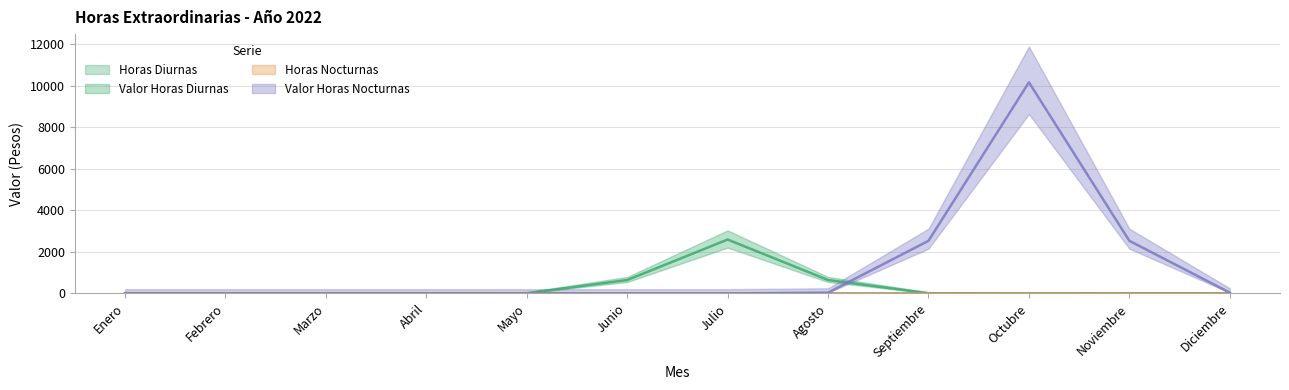

What is the label of the 3rd point from the left?

Marzo